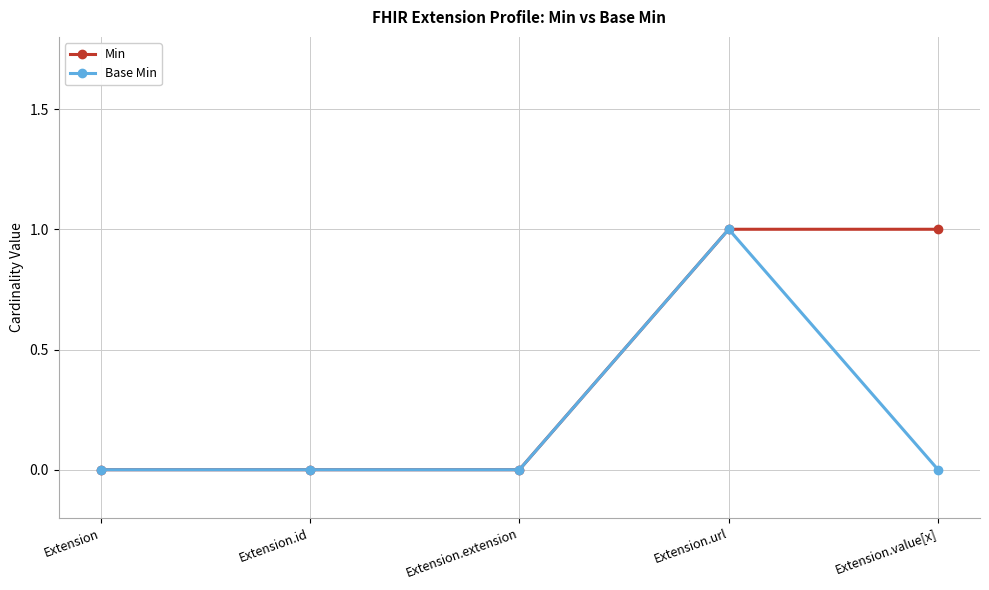

How many Min values are between 0 and 1?

5